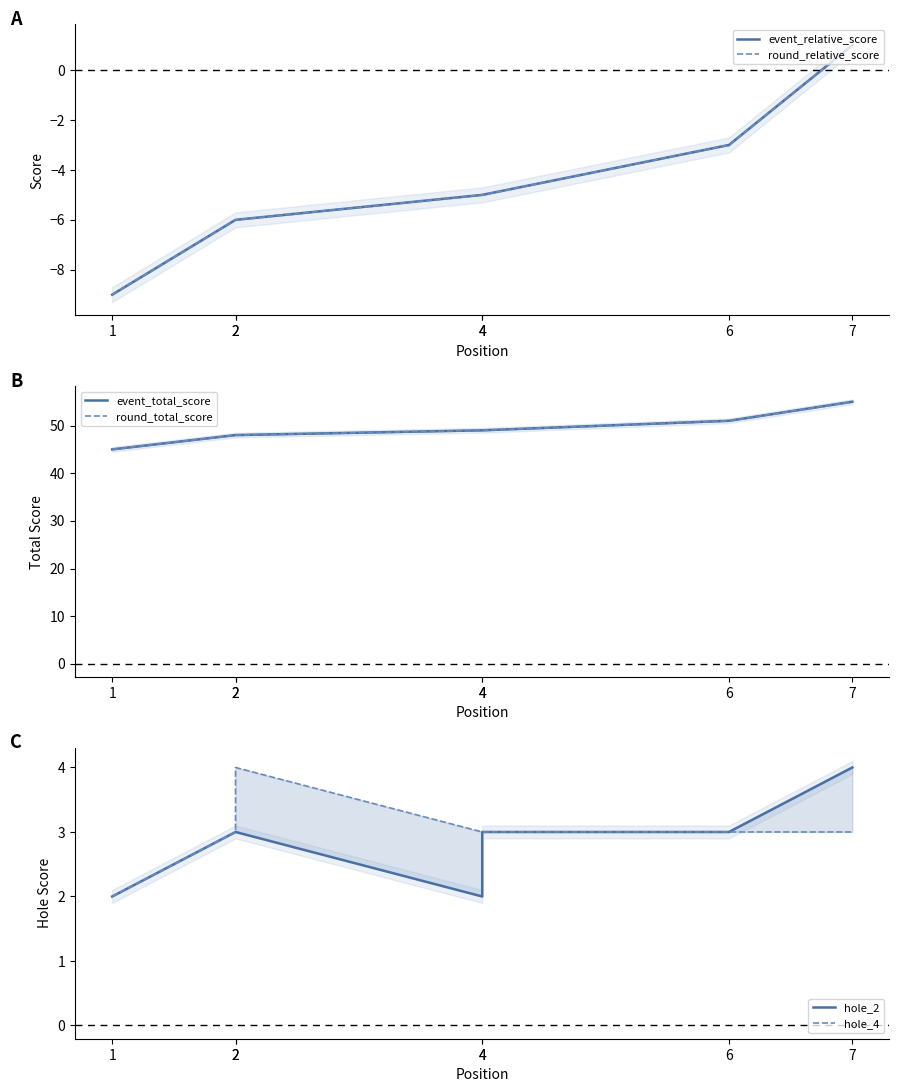

What is the lowest value of the hole_2 series?

2